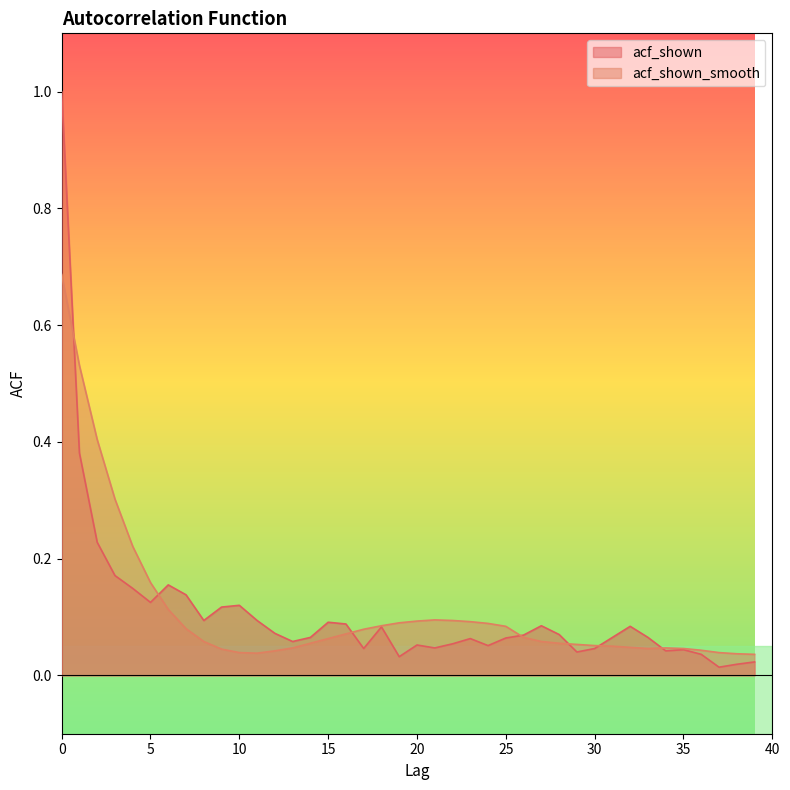

Where is acf_shown_smooth nearest to the value 0?

39